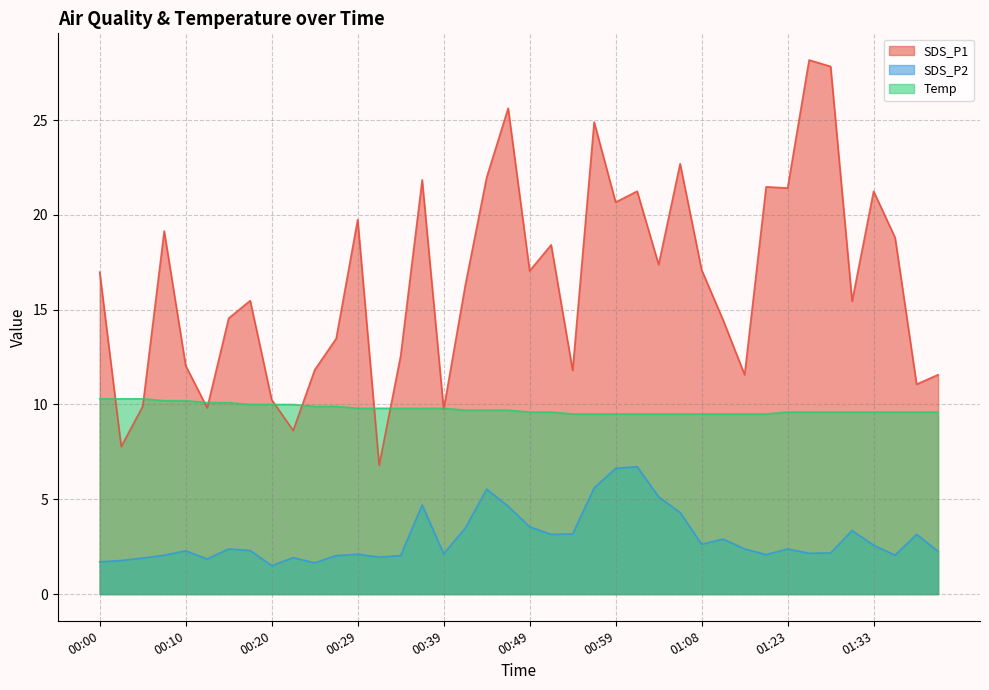

The Temp series shows 10.0 at 00:22. True or false?

True